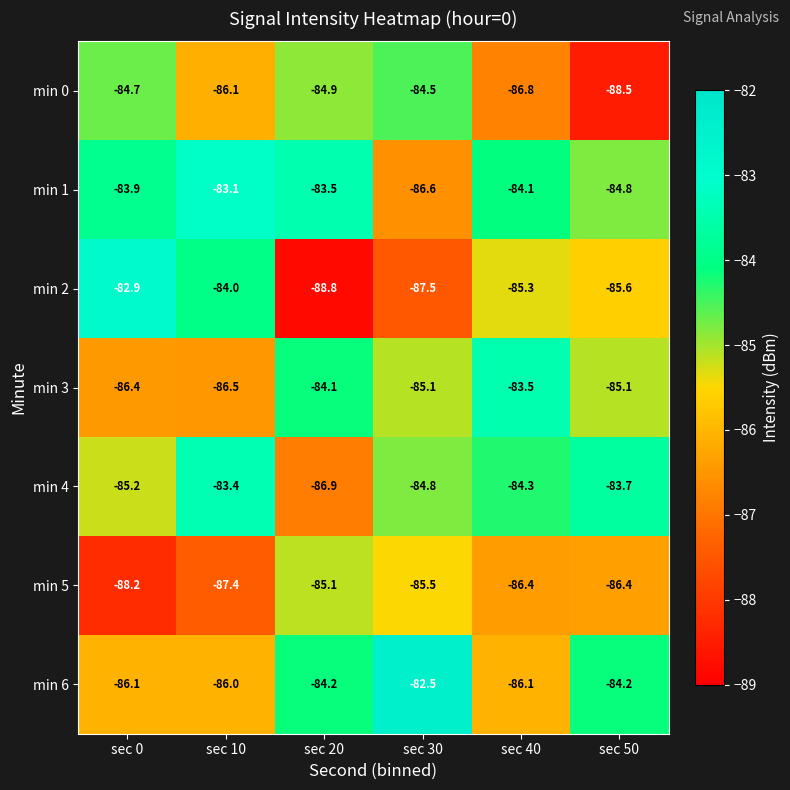

The min 5 series shows -88.2 at sec 0. True or false?

True